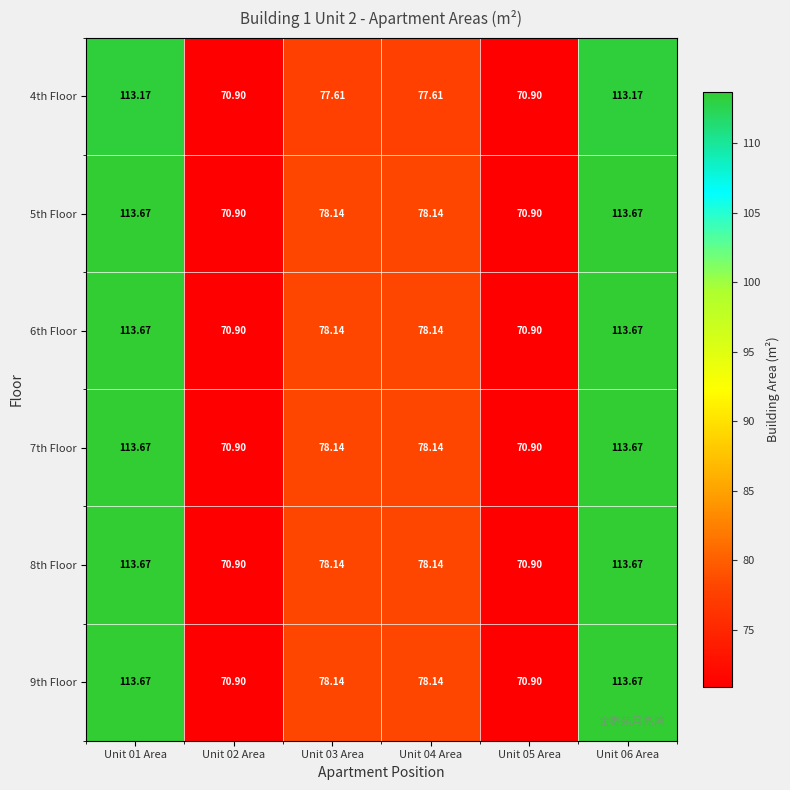

Is the value of 8th Floor at Unit 01 Area greater than the value of 6th Floor at Unit 03 Area?

Yes